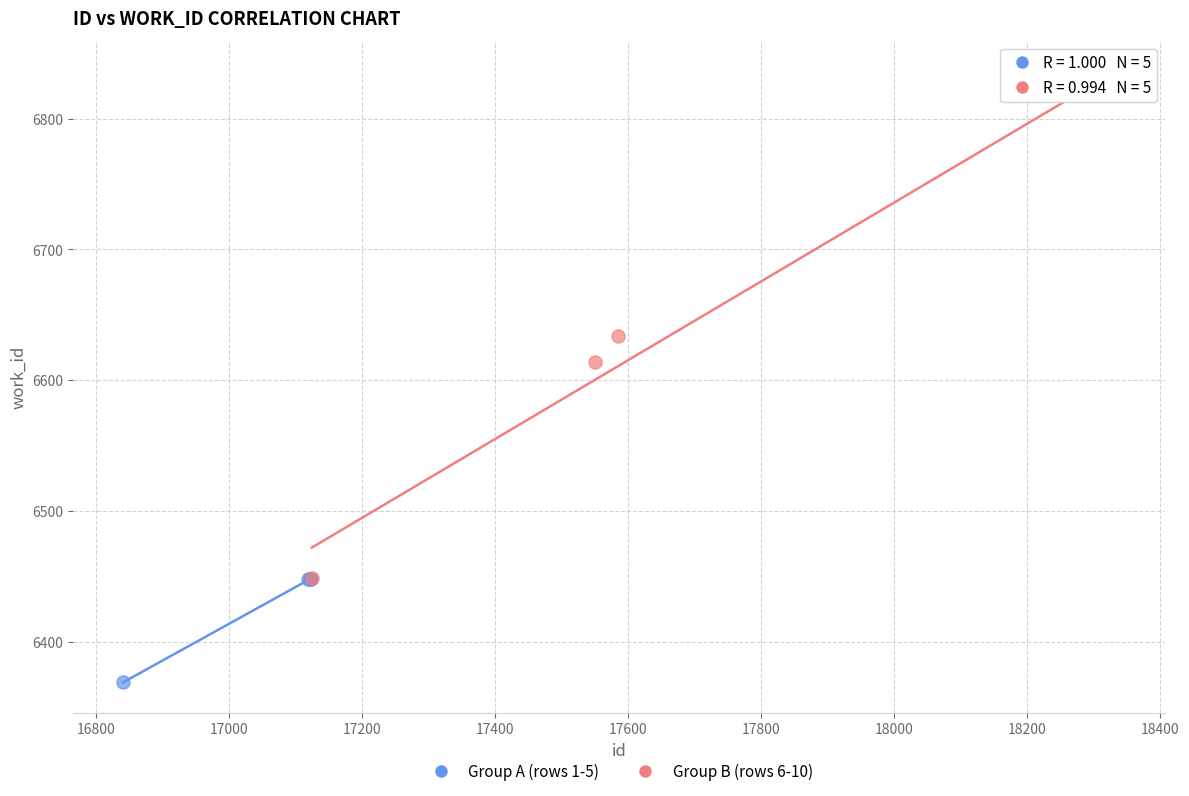

Which series has the widest spread of Y values?

Group B (rows 6-10)